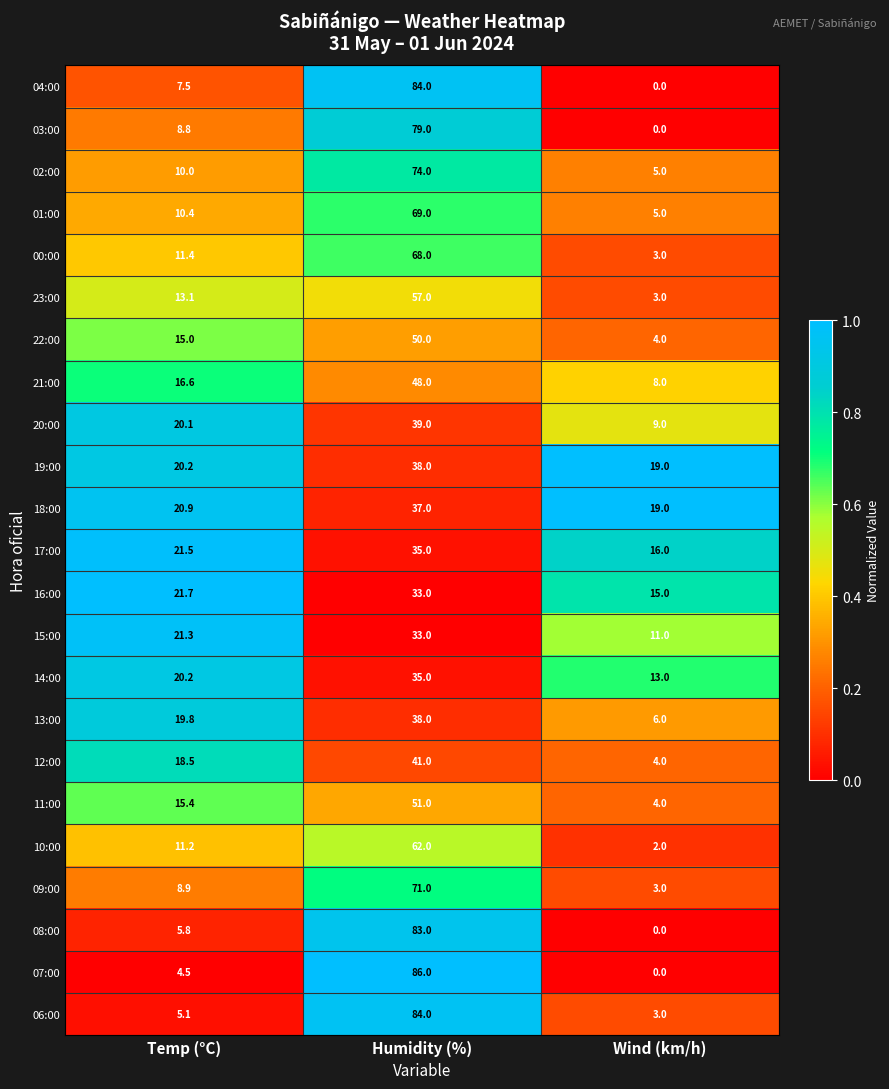

Which series changed the most between Temp (°C) and Humidity (%)?

07:00